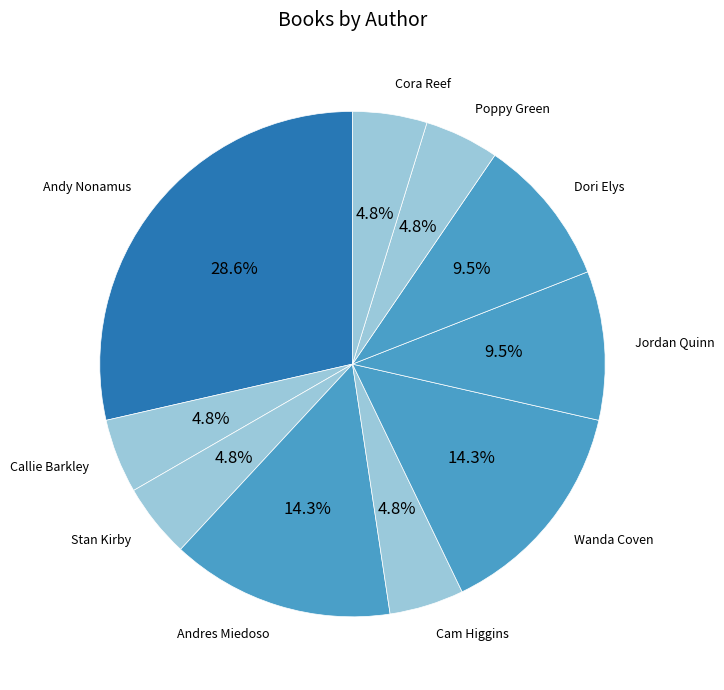

Count the number of slices in the pie.

10